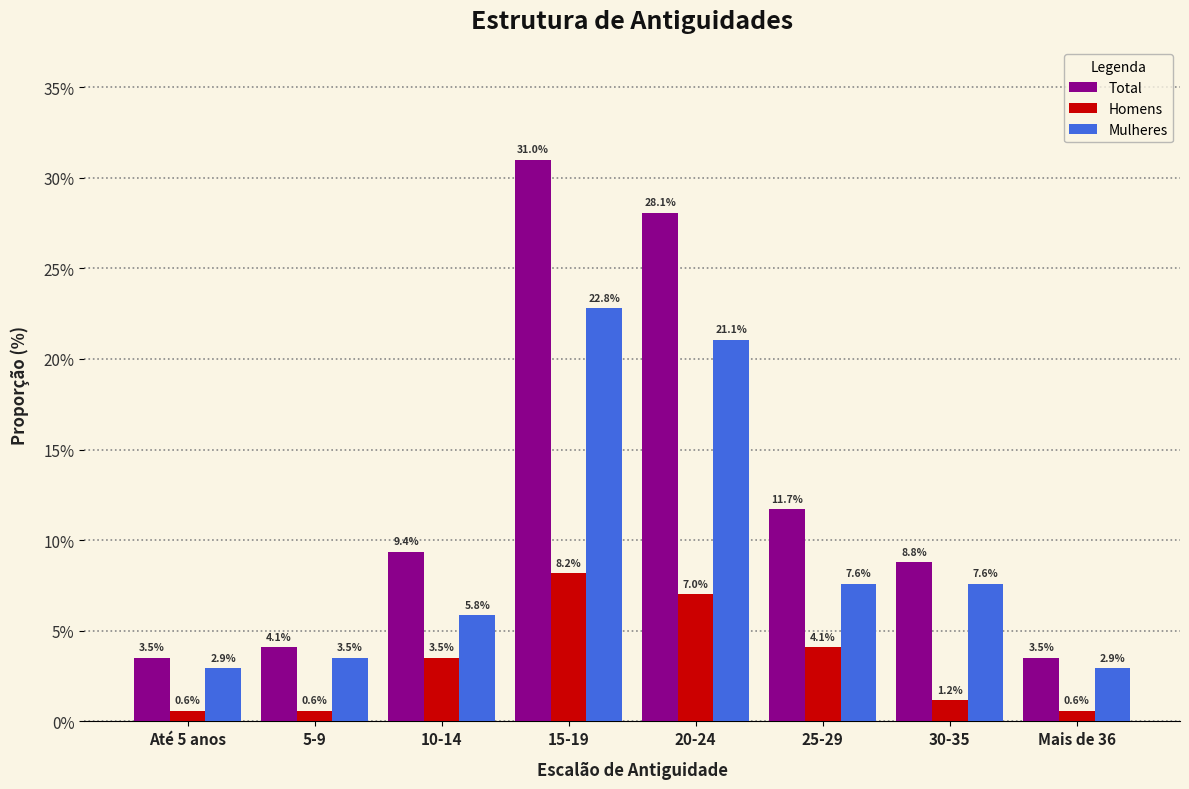

Reading left to right, transcribe all the data shown in this chart.

Total: 3.5	4.1	9.4	31.0	28.1	11.7	8.8	3.5
Homens: 0.6	0.6	3.5	8.2	7.0	4.1	1.2	0.6
Mulheres: 2.9	3.5	5.8	22.8	21.1	7.6	7.6	2.9